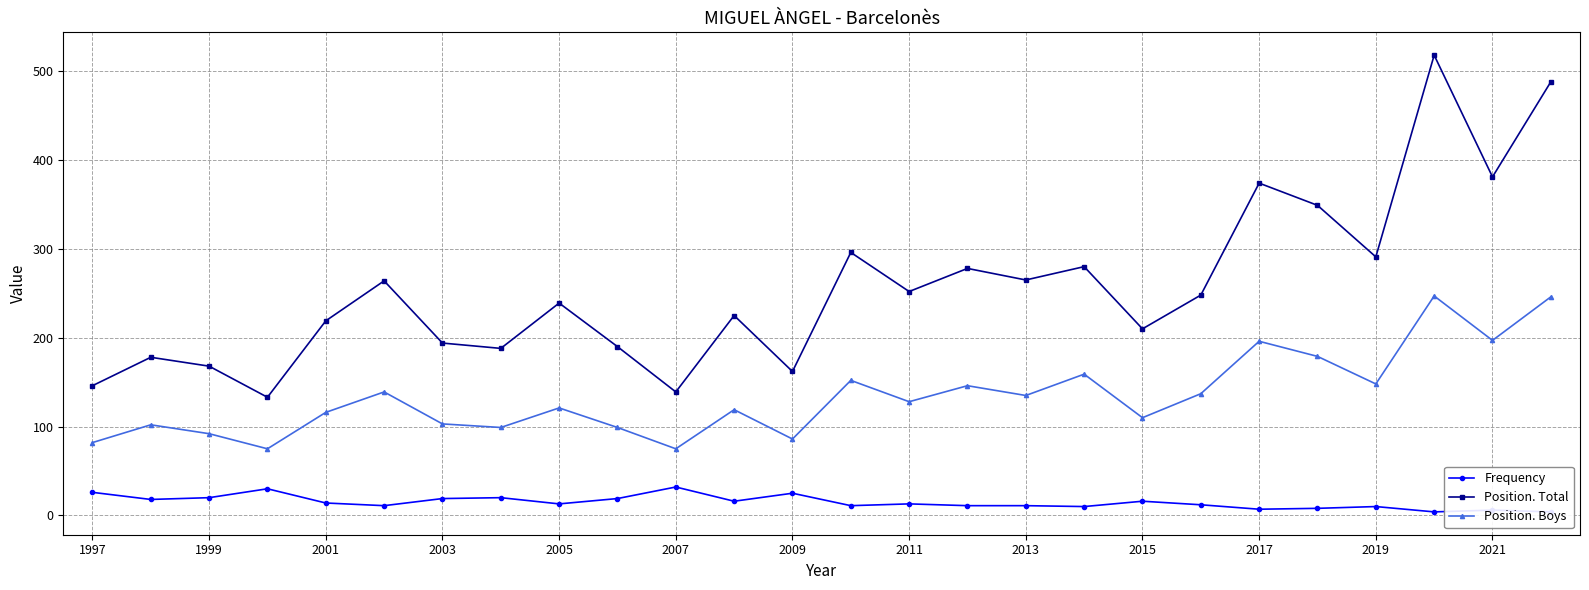

What is the difference between the maximum and minimum values in the Position. Total series?

385